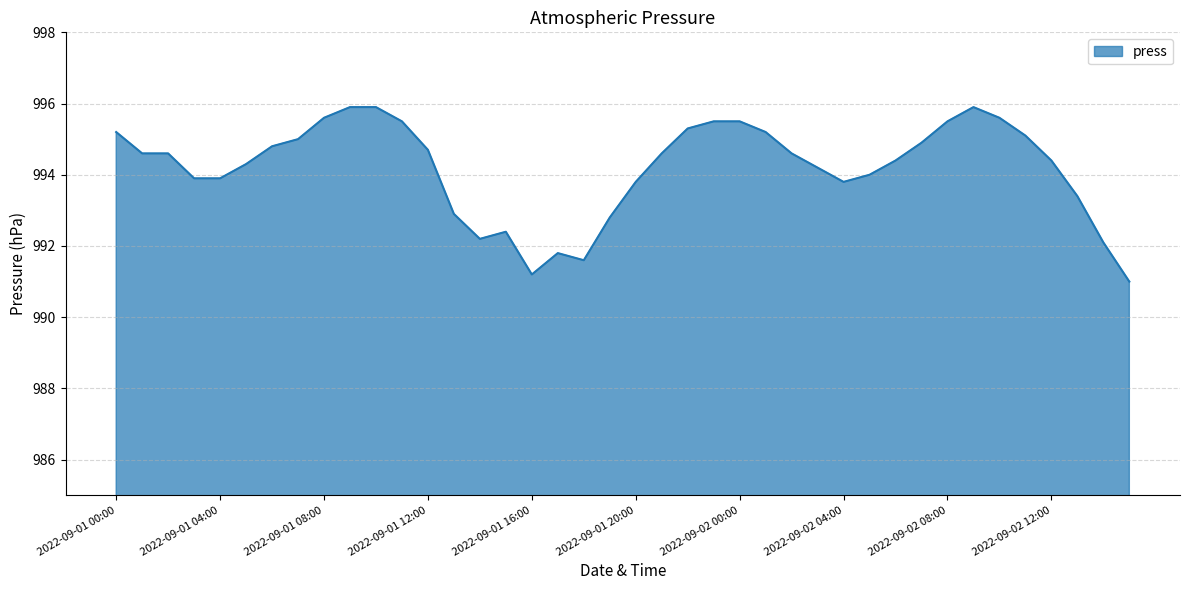

What is the greatest value displayed?

995.9